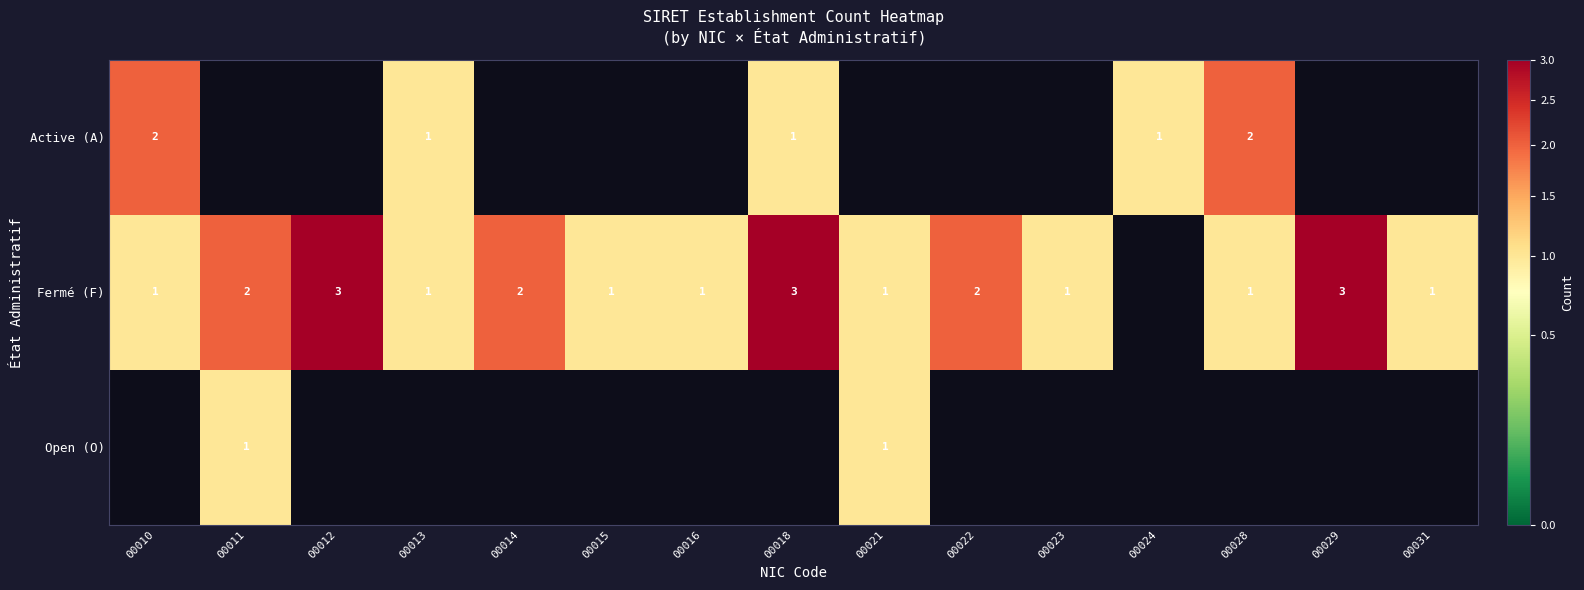

True or false: Fermé (F) has a value of 1.4 at 00013.

False